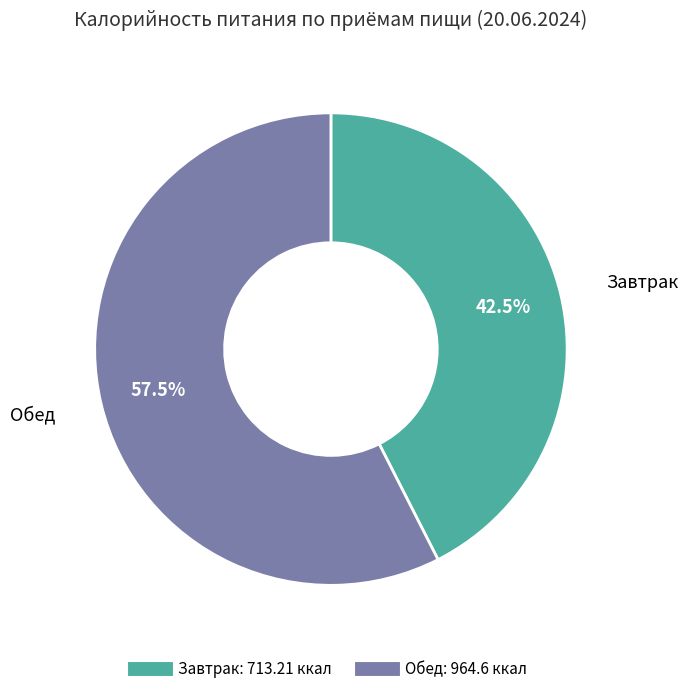

Does any single category account for the majority?

Yes